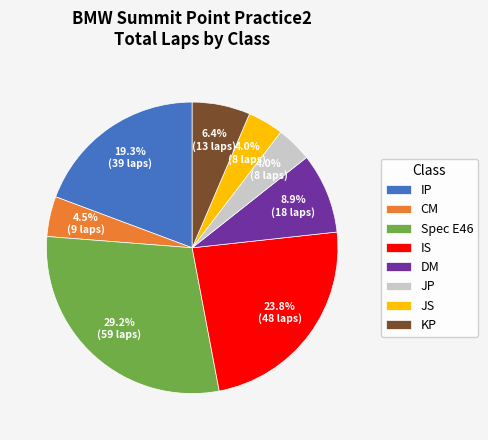

What is the ratio of the value at IP to the value at CM?

4.3